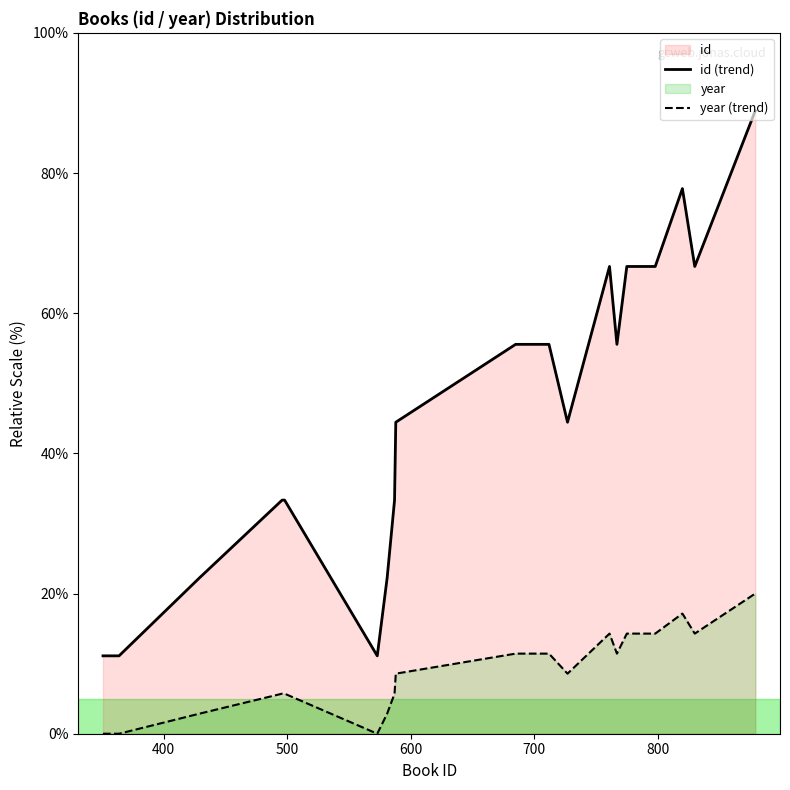

Which series has the largest total across all categories?

id (trend)